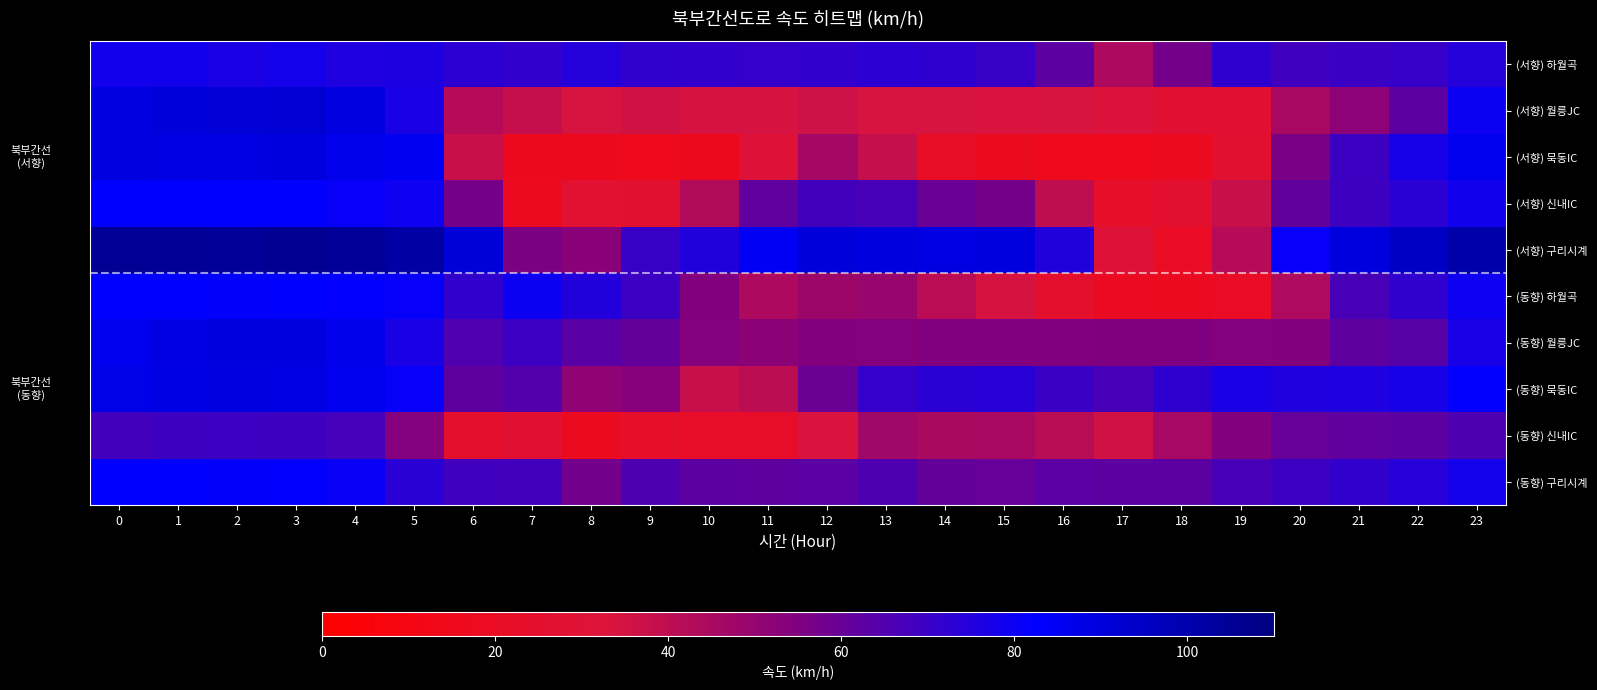

Which label corresponds to the largest value in the chart?

3